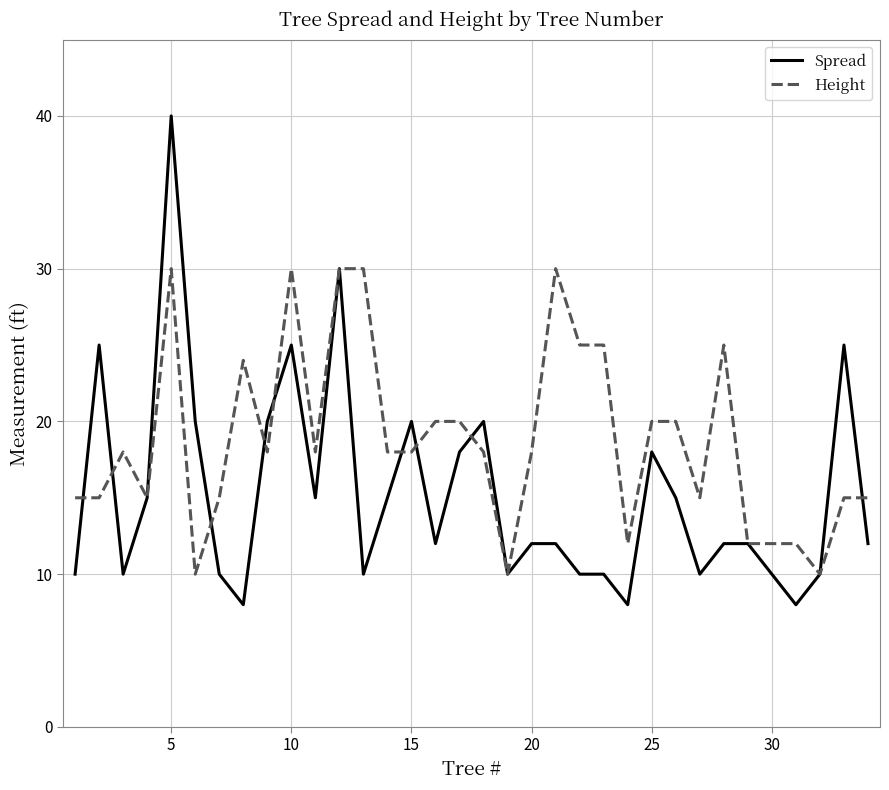

Which series has the largest total across all categories?

Height